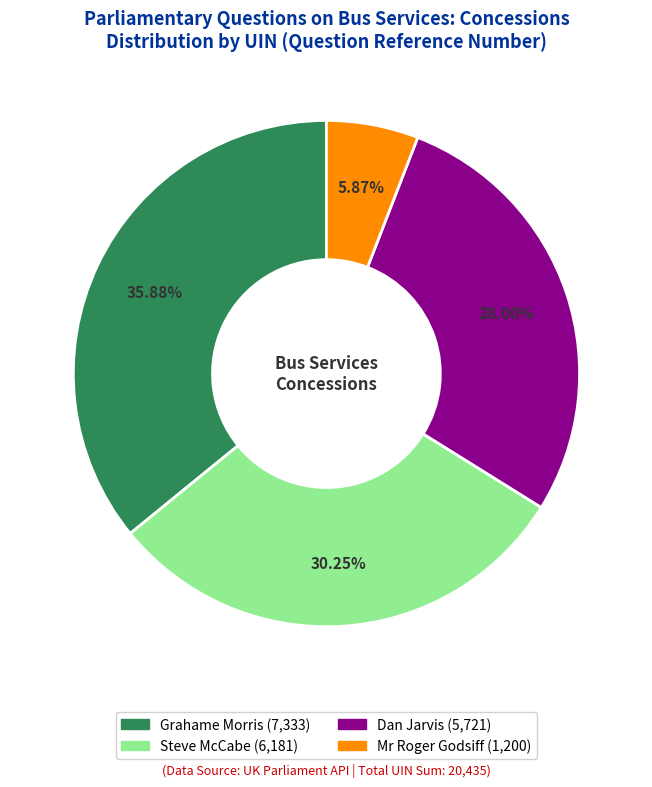

Is there any slice that represents more than half of the pie?

No